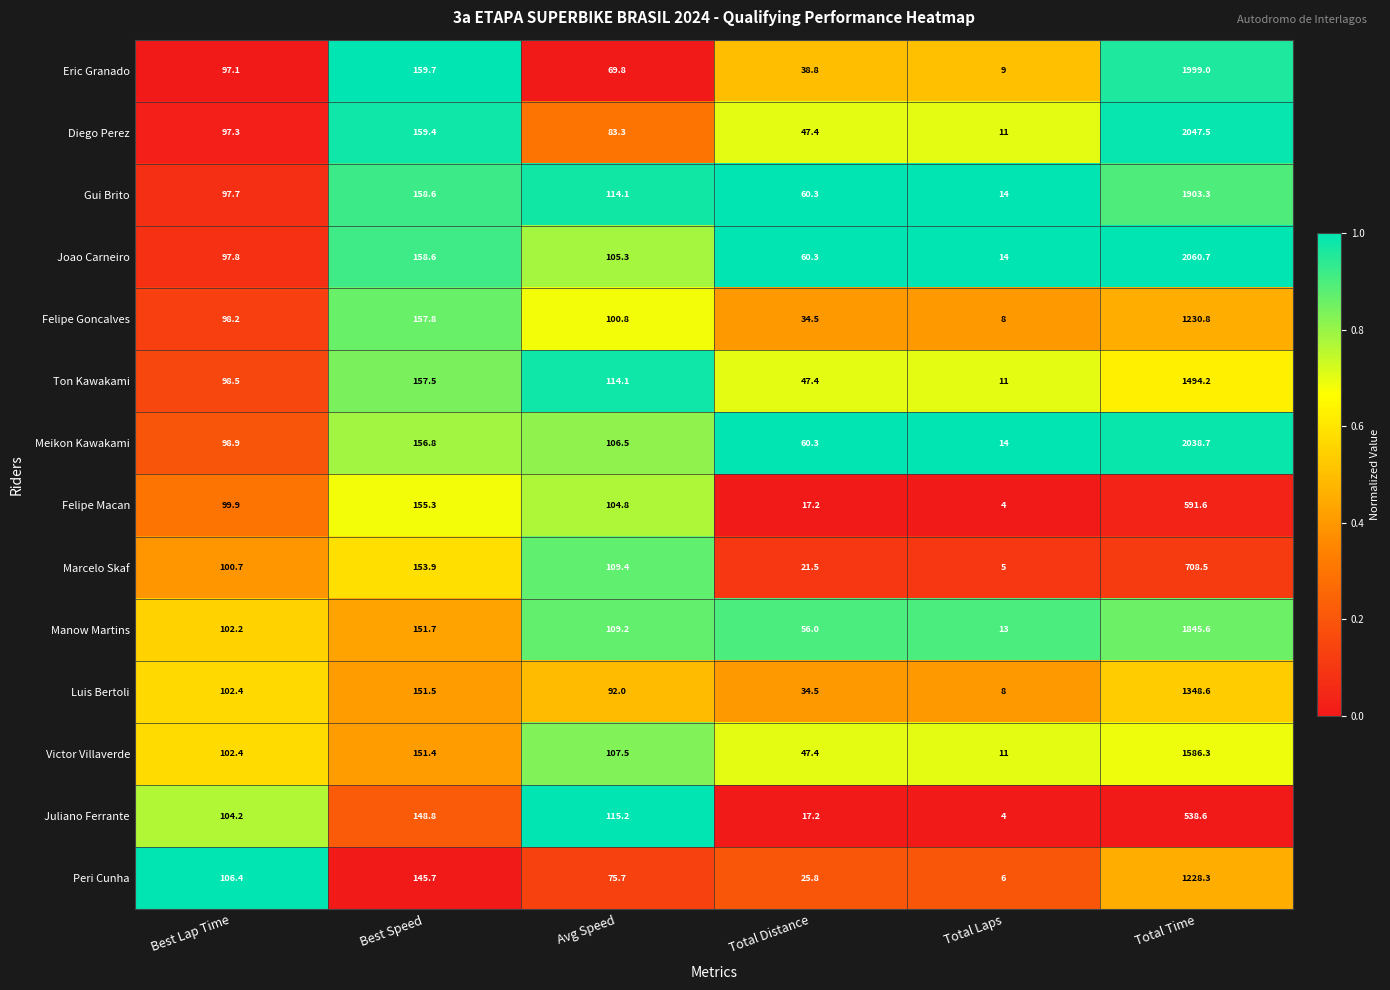

True or false: Diego Perez has a value of 243.6 at Best Speed.

False